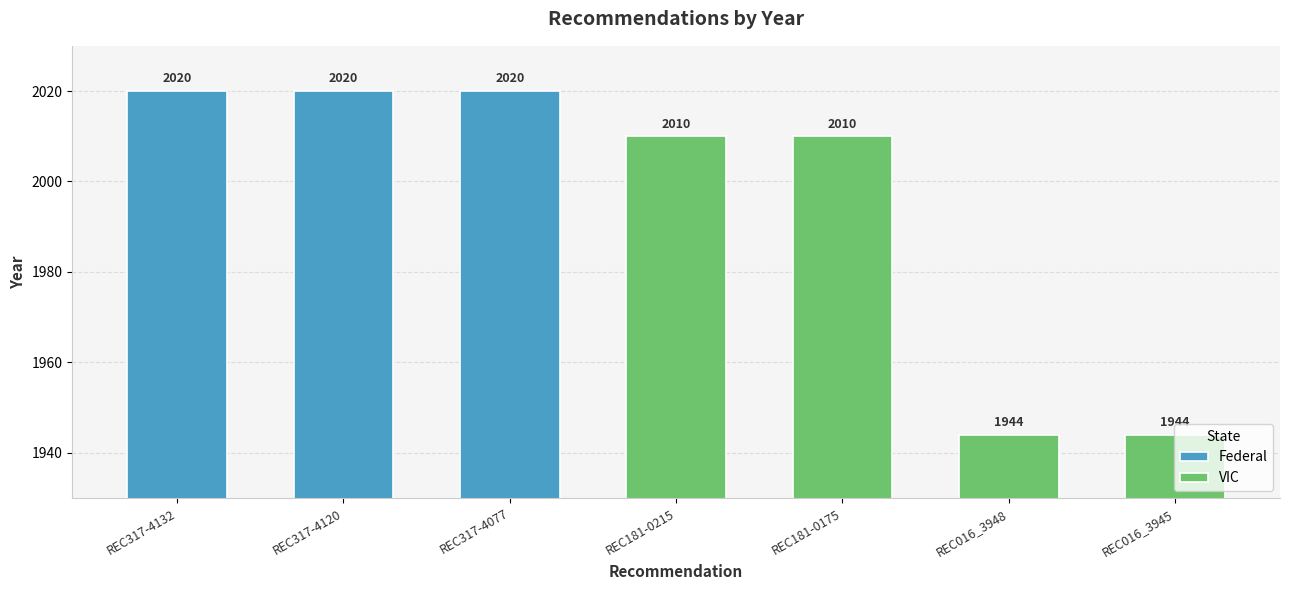

What position from the left is REC181-0175?

5